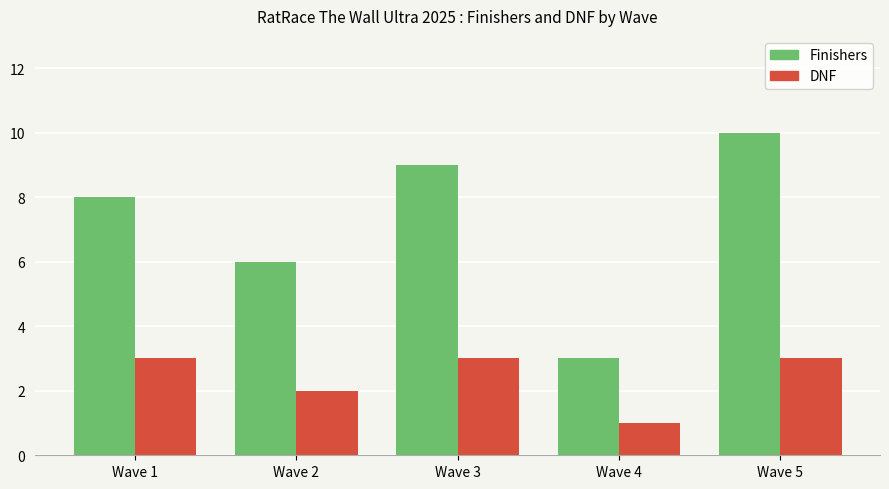

Reading right to left, what are all the values shown in this chart?

Finishers: 10	3	9	6	8
DNF: 3	1	3	2	3